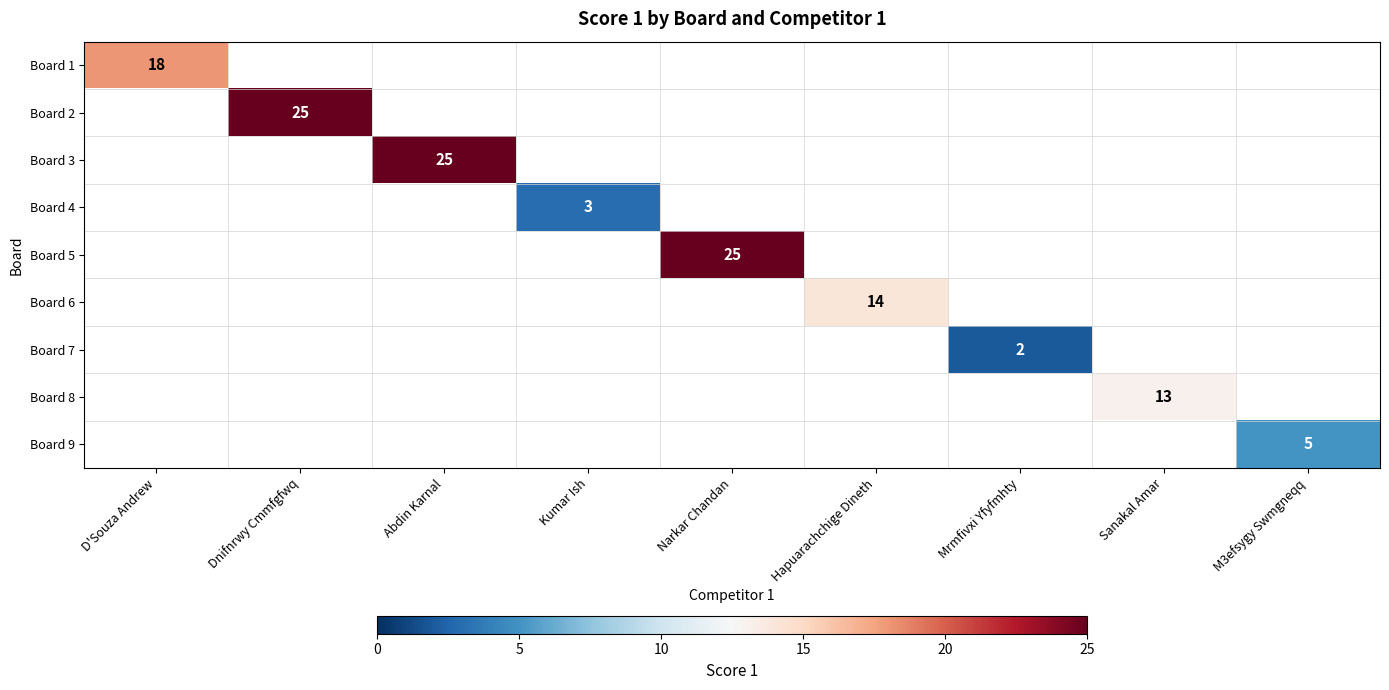

Which label corresponds to the largest value in the chart?

Dnifnrwy Cmmfgfwq